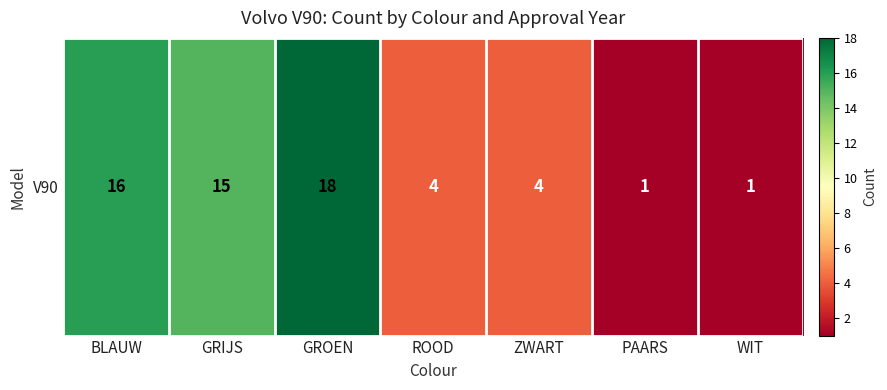

True or false: the data shows 3 at ZWART.

False